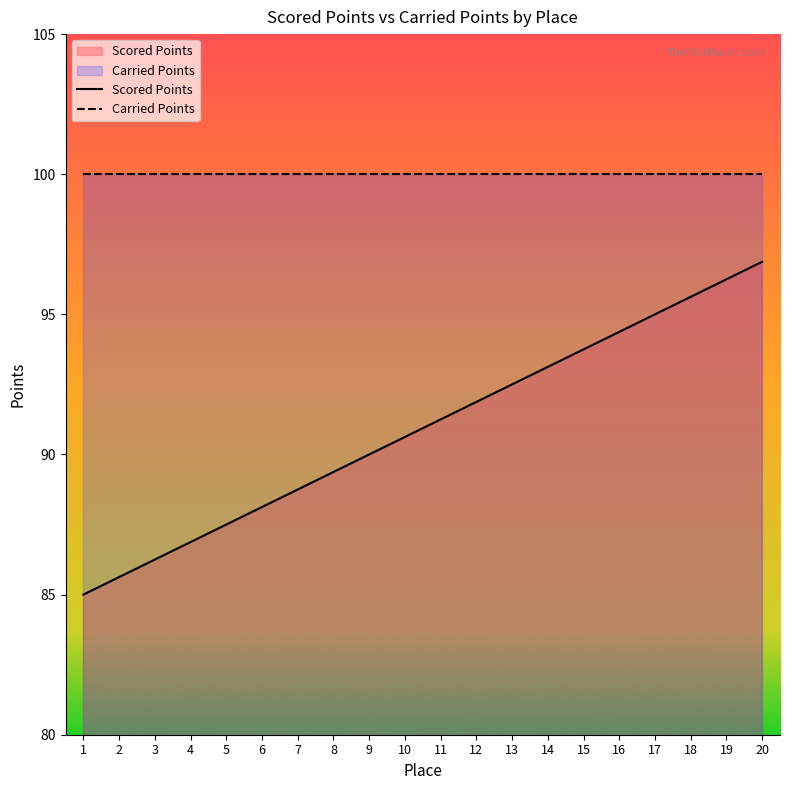

Is it true that Scored Points equals 133.9 at 9?

False